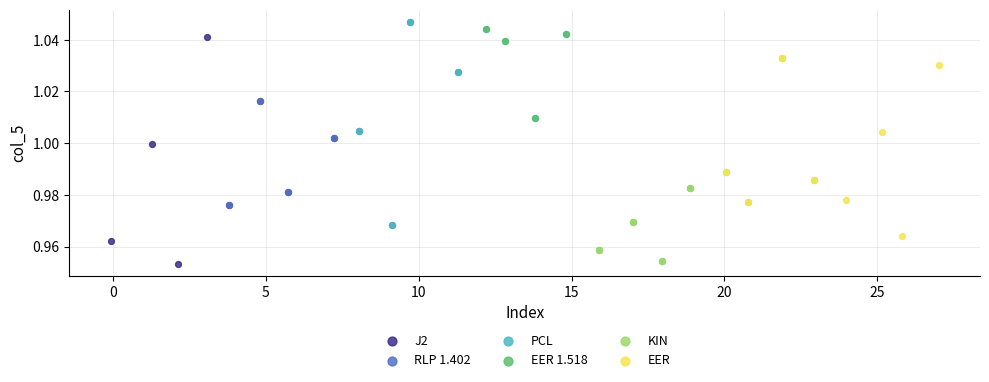

Which series contains the lowest Y value?

J2